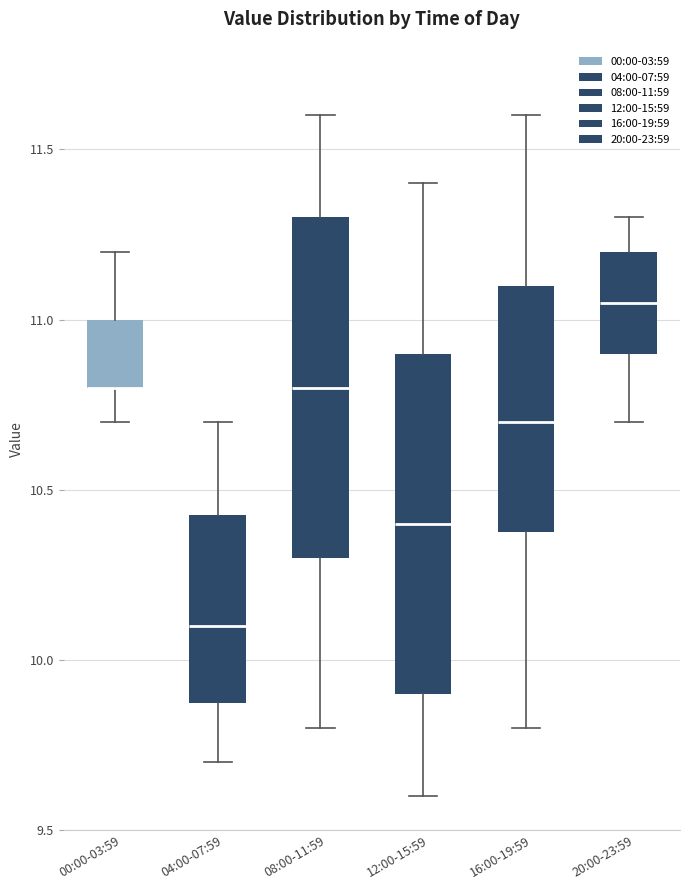

Reading left to right, transcribe this box plot: for each box, give where its median line is, the range the box spans, and where its two whiskers end, as read against the y-axis. The values are not printed on the chart, so give them approximately, as read against the axis.

00:00-03:59: median 10.80 (drawn on the box's lower edge), box 10.80 to 11.00, whiskers 10.70 to 11.20
04:00-07:59: median 10.10, box 9.90 to 10.45, whiskers 9.70 to 10.70
08:00-11:59: median 10.80, box 10.30 to 11.30, whiskers 9.80 to 11.60
12:00-15:59: median 10.40, box 9.90 to 10.90, whiskers 9.60 to 11.40
16:00-19:59: median 10.70, box 10.40 to 11.10, whiskers 9.80 to 11.60
20:00-23:59: median 11.05, box 10.90 to 11.20, whiskers 10.70 to 11.30